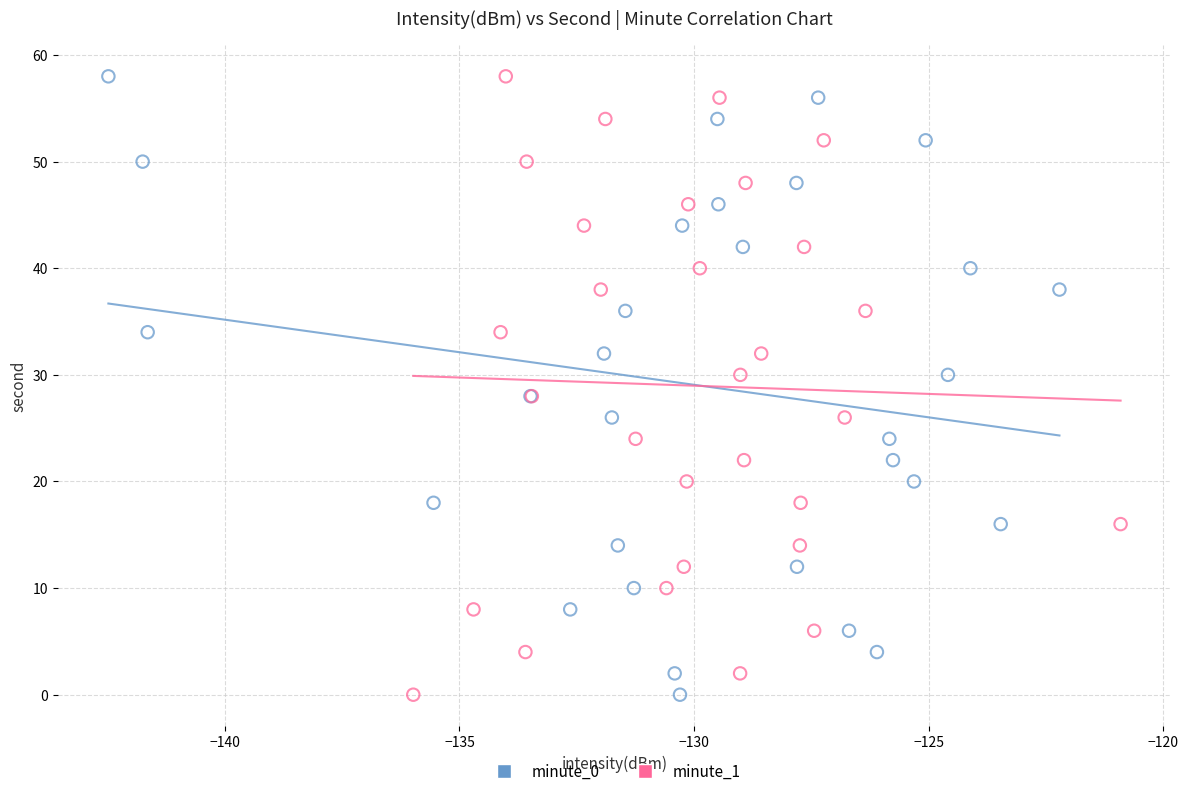

What are all the series names shown in the legend?

minute_0, minute_1